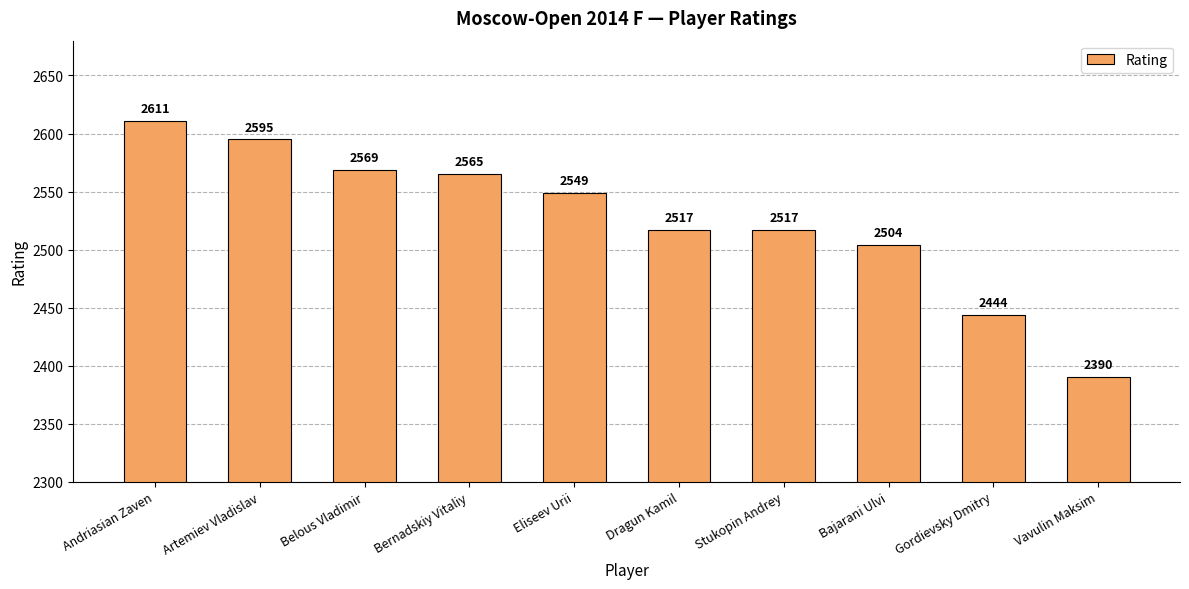

True or false: the data shows 2517 at Dragun Kamil.

True